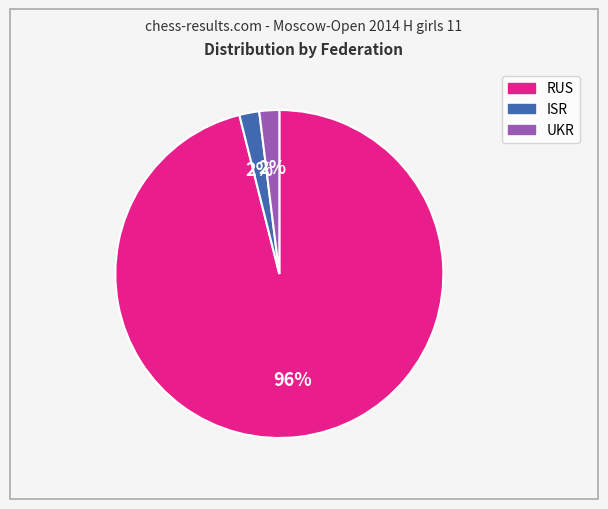

What is the ratio of the value at UKR to the value at ISR?

1.0